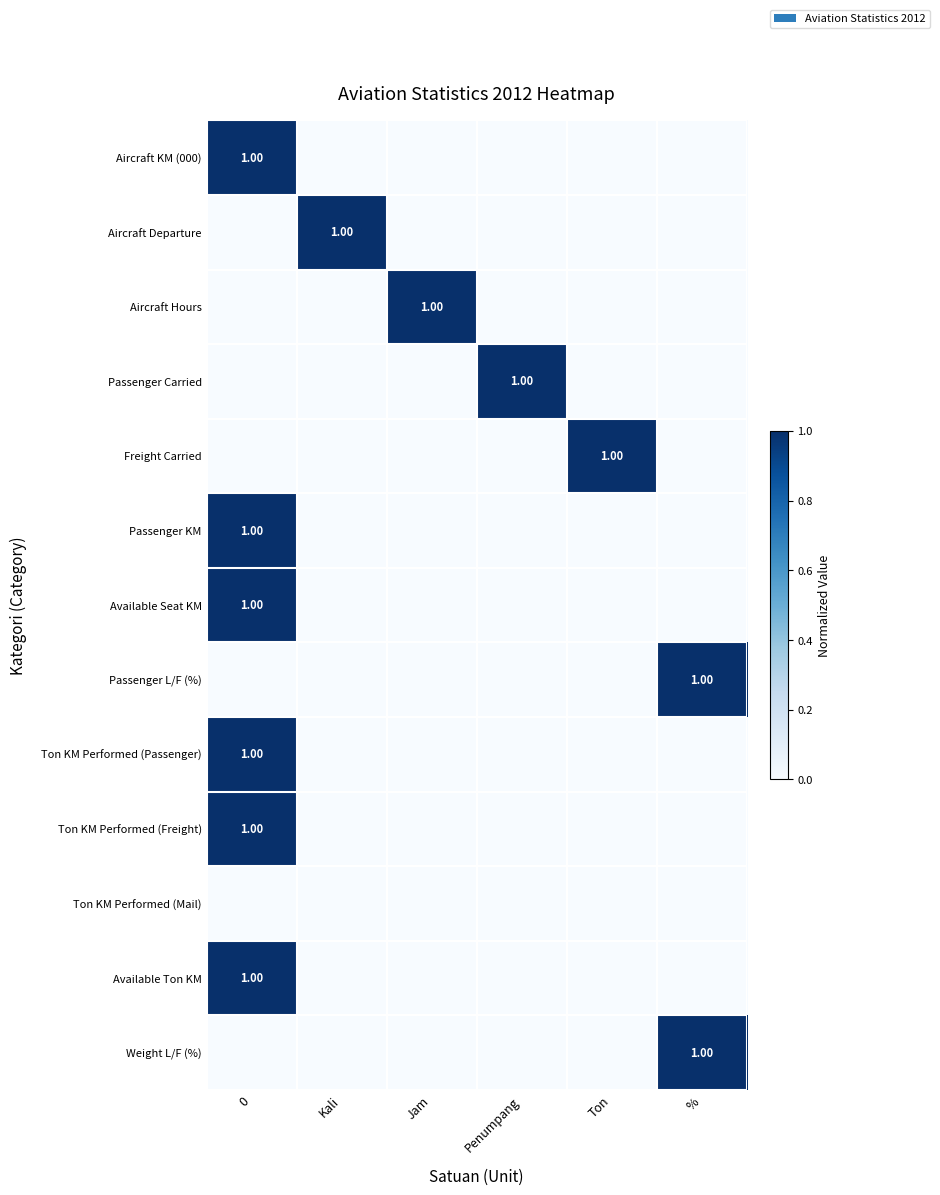

What is the maximum value shown in the chart?

1